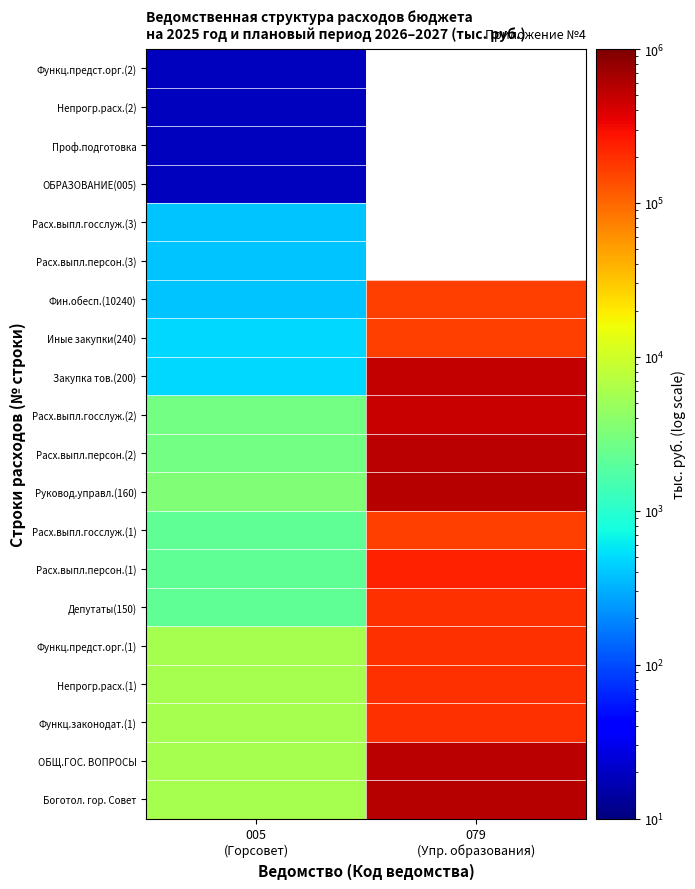

The value of Боготол. гор. Совет at 005 (Горсовет) is 5931.7. True or false?

True